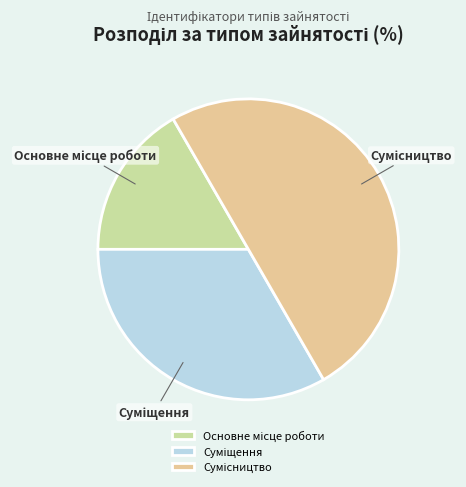

How many slices are in this pie chart?

3